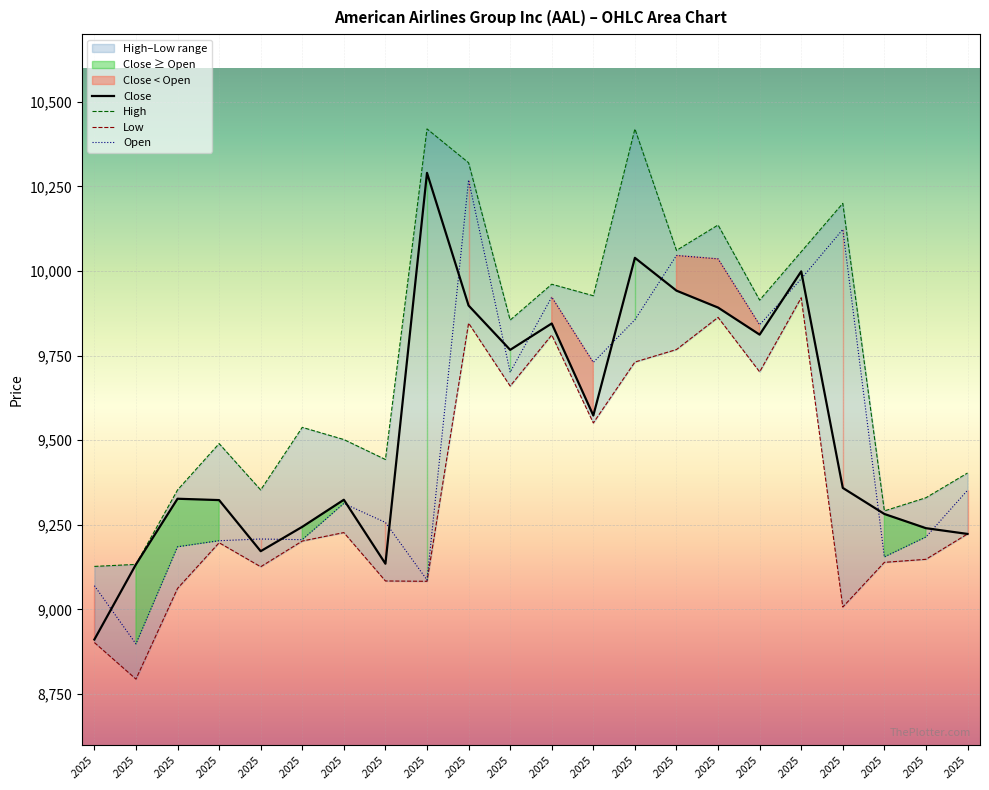

At how many categories does at least one series exceed 9598?

11